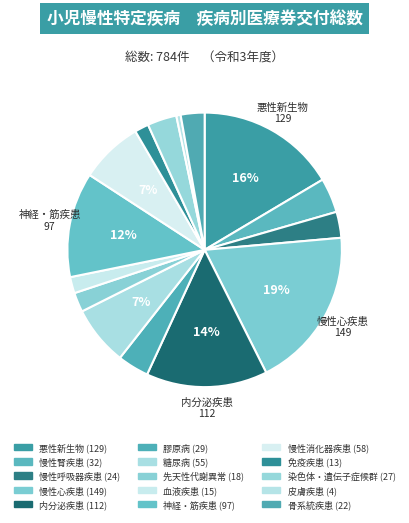

What is the change in value from 内分泌疾患 to 骨系統疾患?

-90